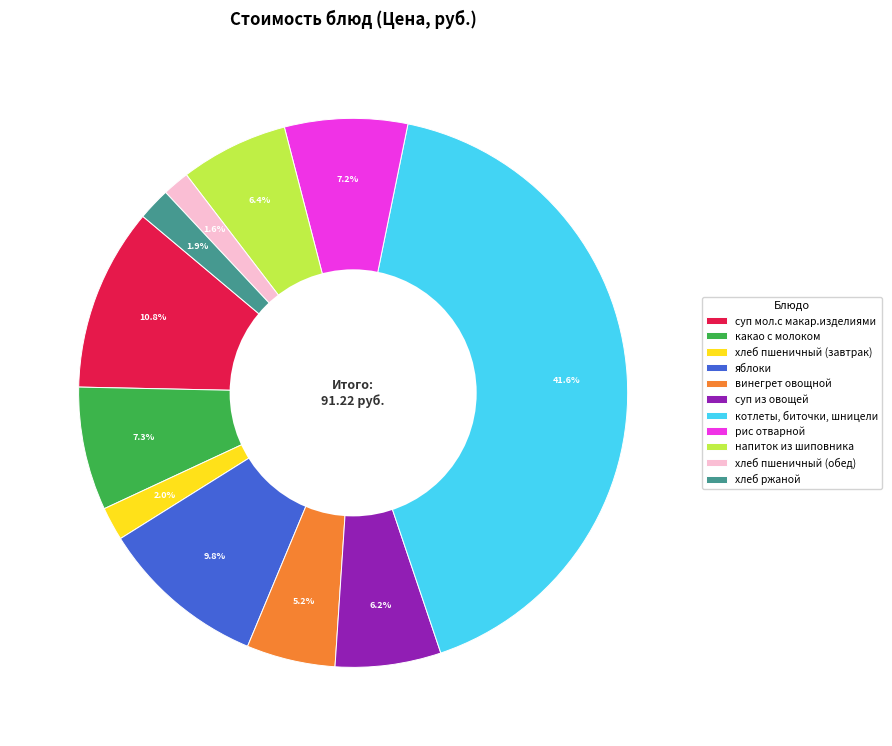

Is there a majority slice in this chart?

No